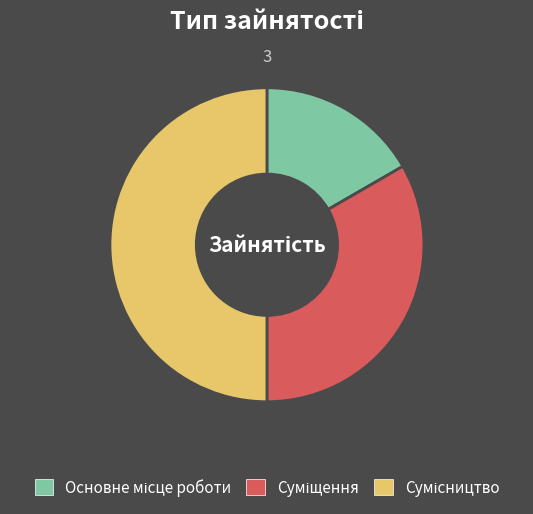

True or false: Основне місце роботи accounts for 28% of the total.

False